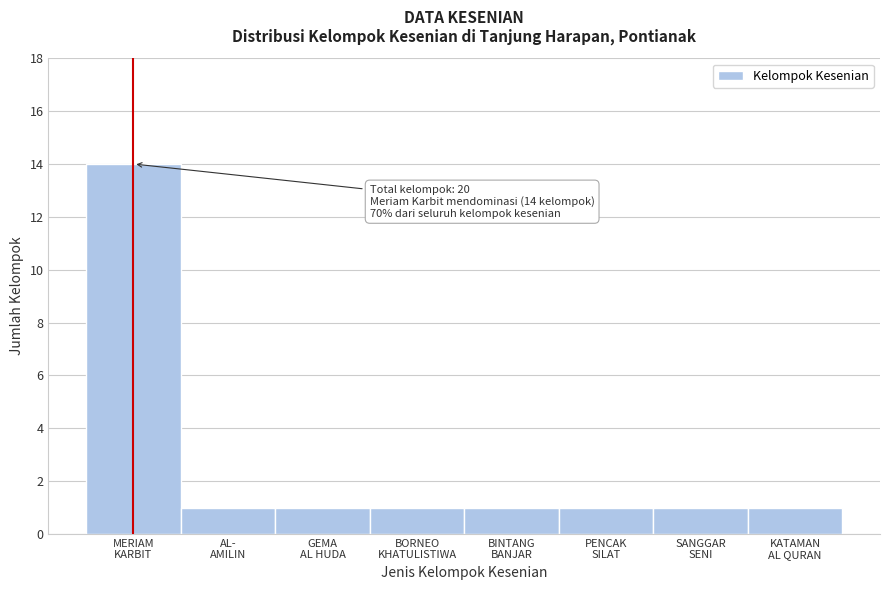

Reading left to right, what are all the values shown in this chart?

14	1	1	1	1	1	1	1